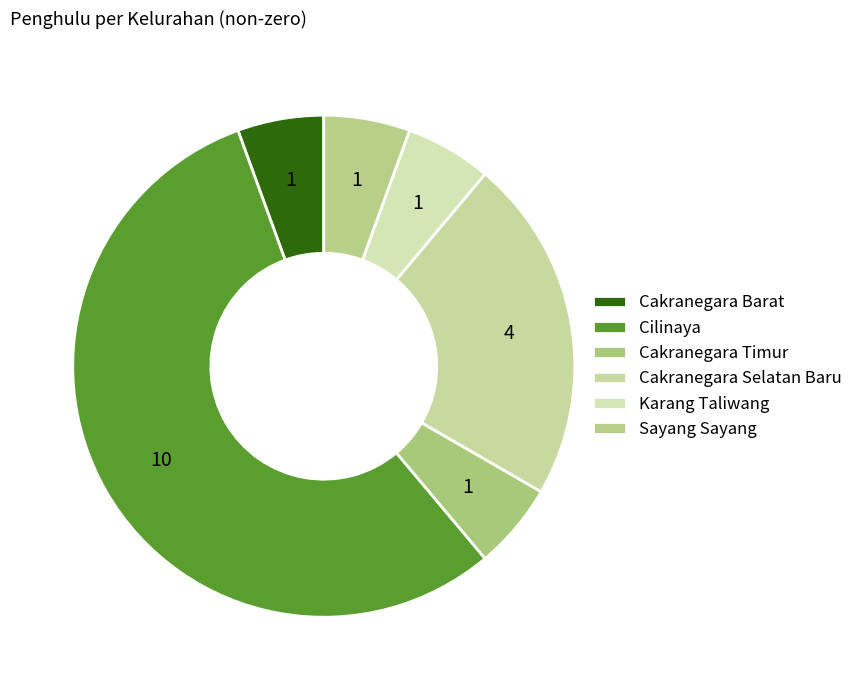

True or false: Cilinaya accounts for 70% of the total.

False